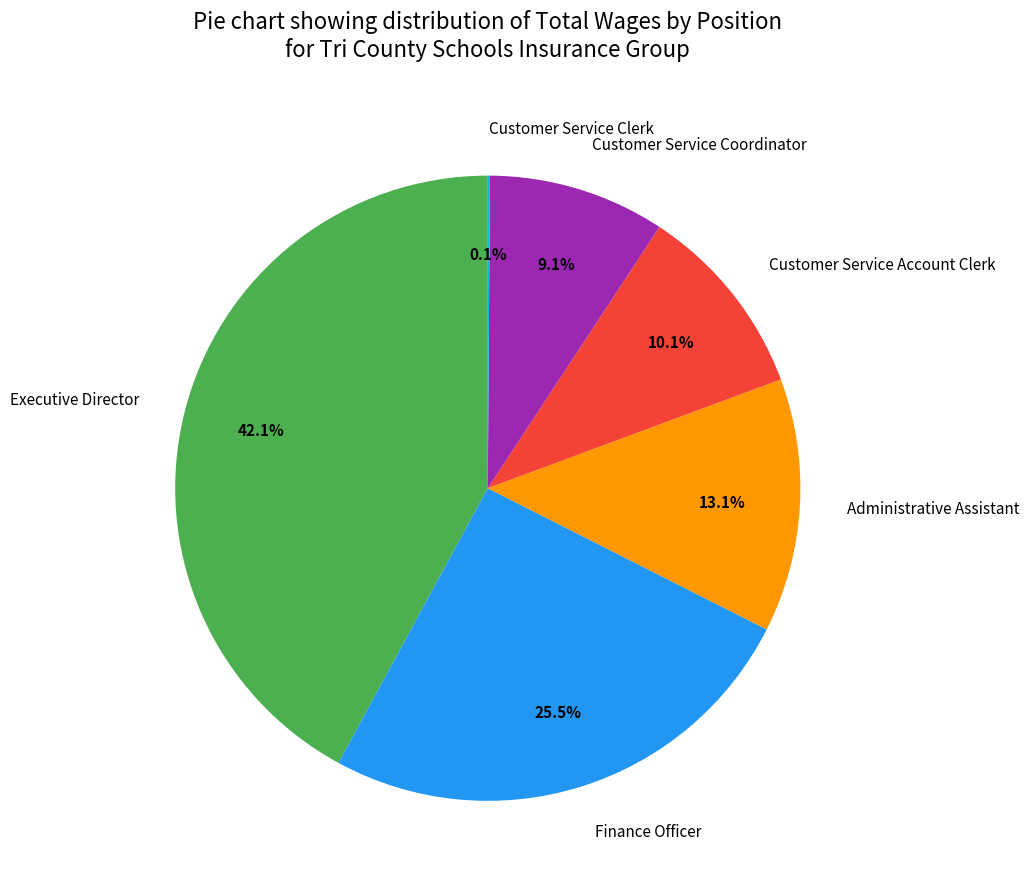

What portion of the pie excludes Customer Service Account Clerk?

89.9%